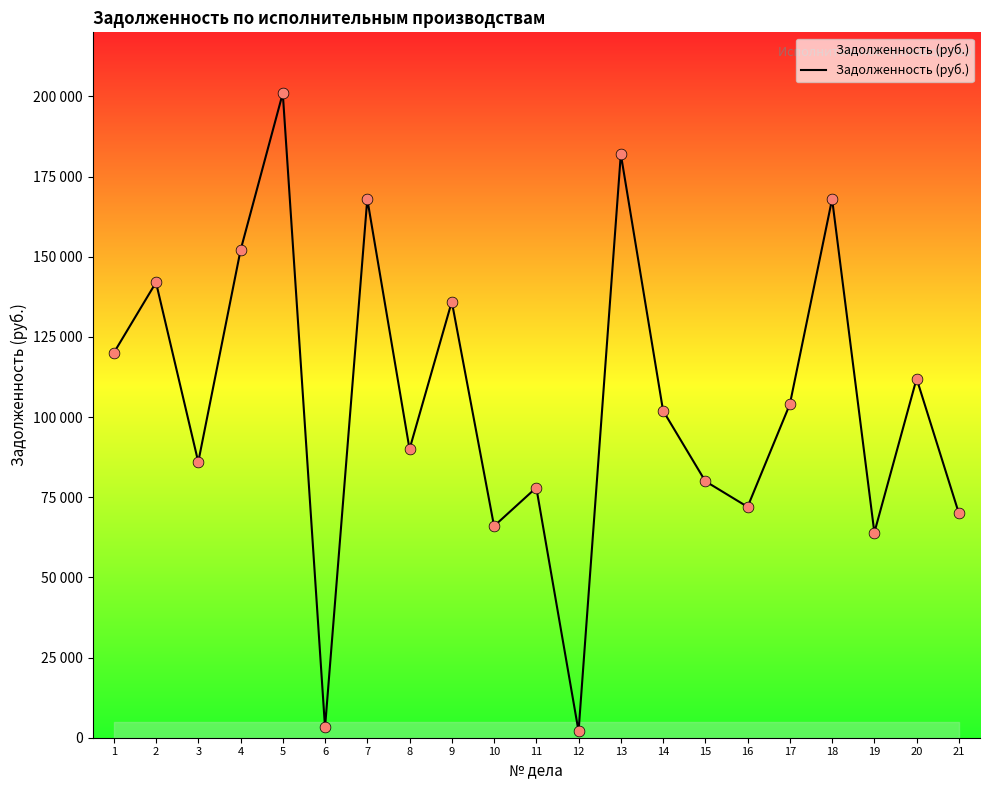

Between 1 and 12, which is larger?

1